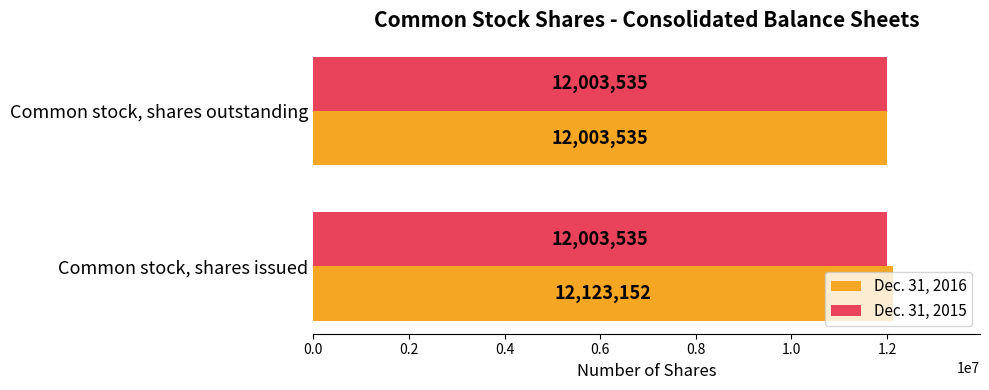

Count the number of categories in the chart.

2